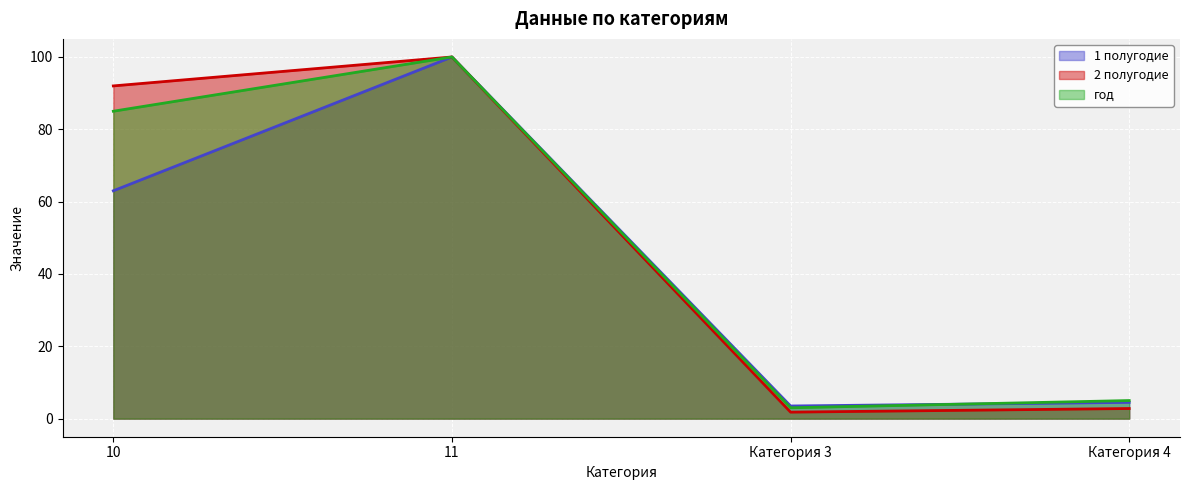

Rank the categories by год value from lowest to highest.

Категория 3, Категория 4, 10, 11